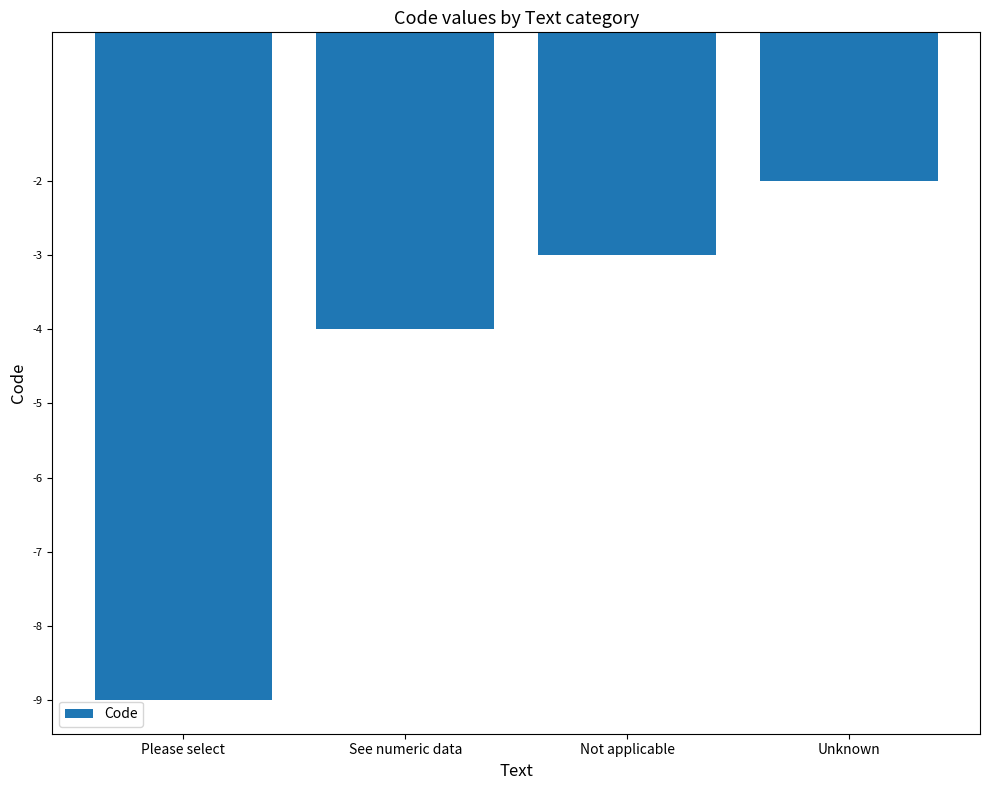

How many categories are shown in the chart?

4